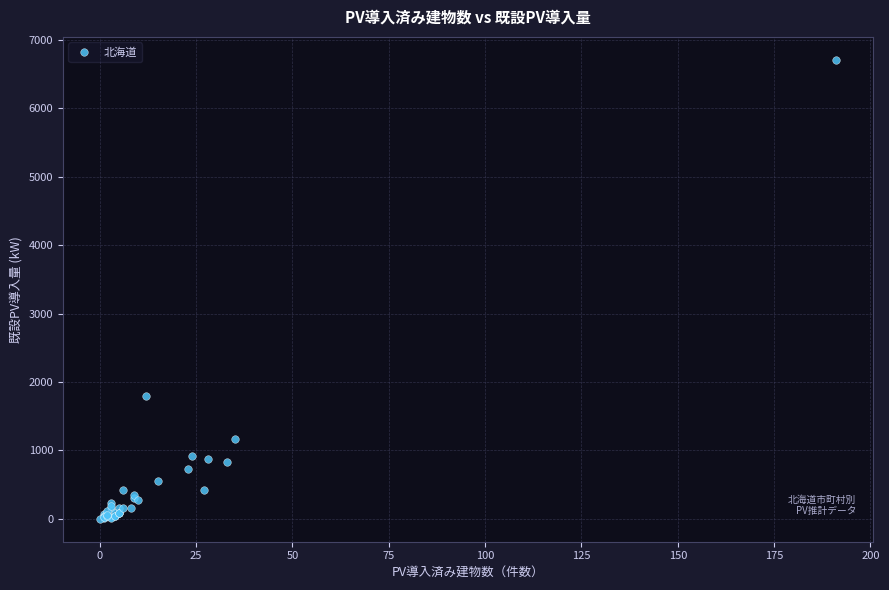

What Y value in the scatter plot is closest to 3354?

1796.4